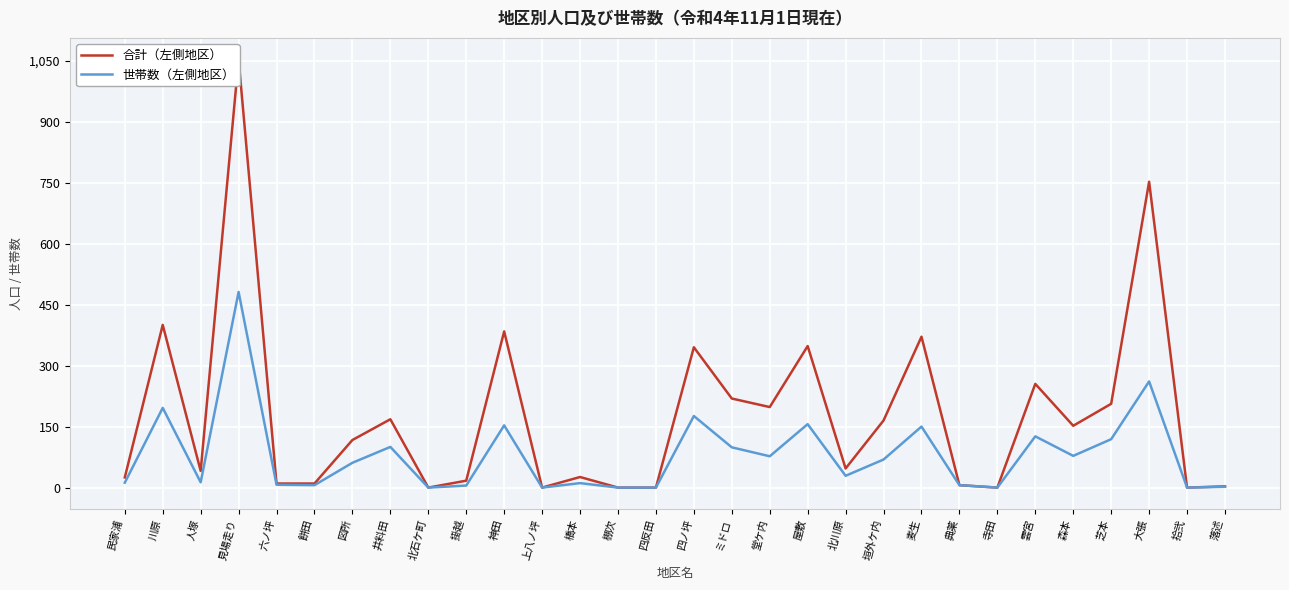

Is this an area chart (filled region under the line)?

No